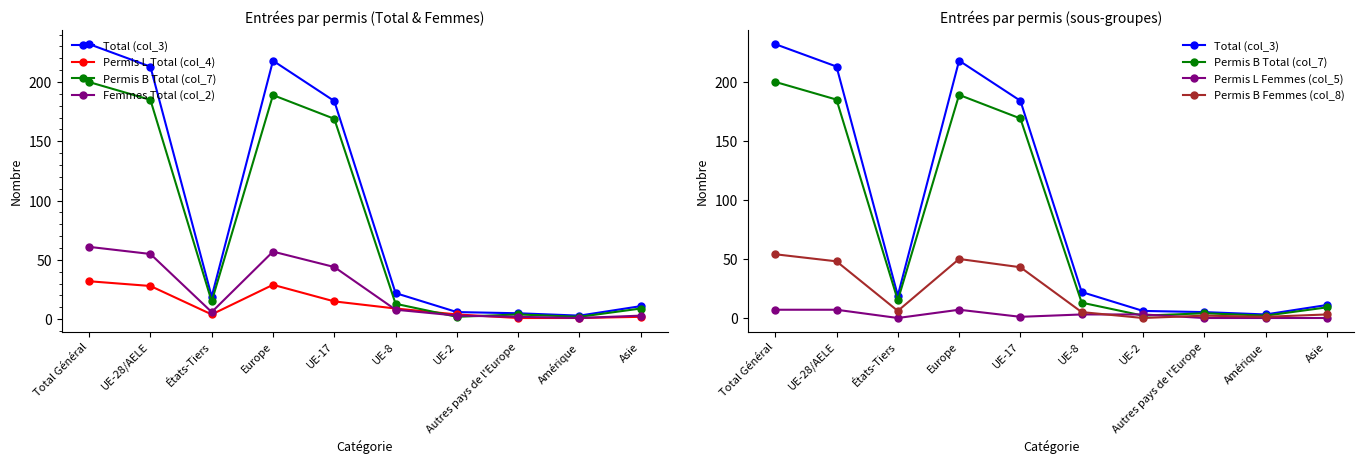

What is the sum of the Permis B Femmes (col_8) values at UE-2 and Autres pays de l'Europe?

2